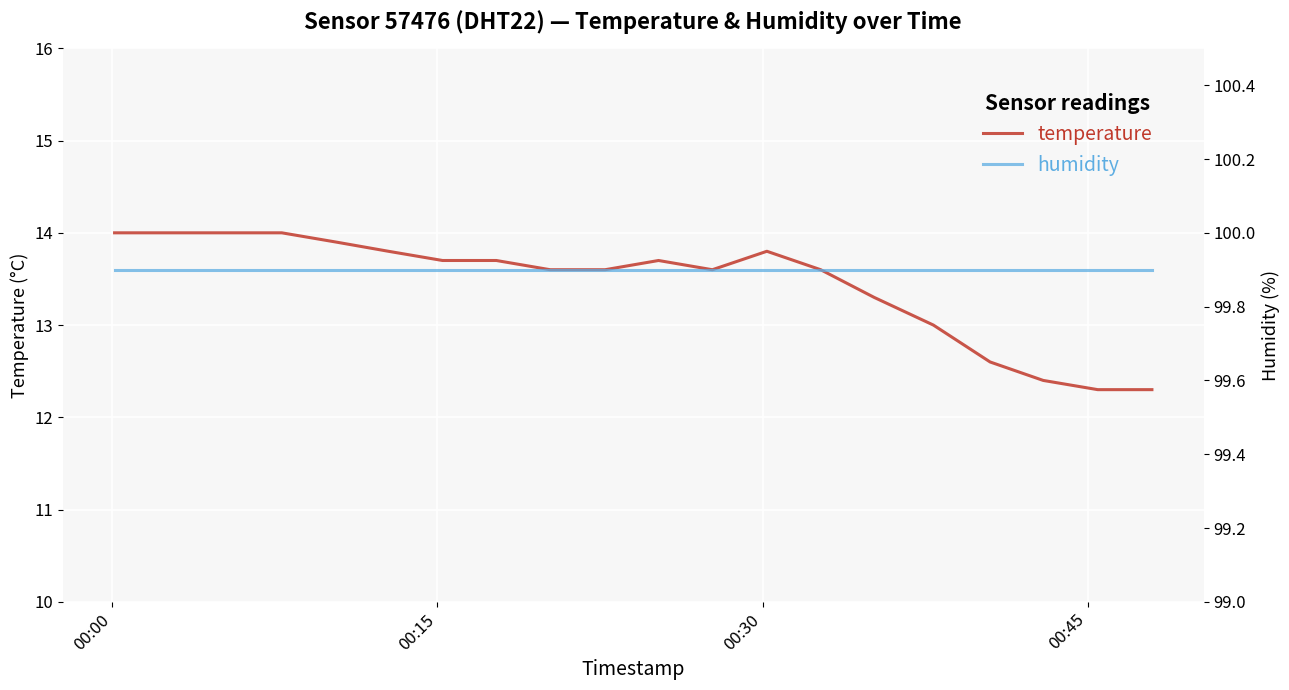

At how many categories does at least one series exceed 15?

20